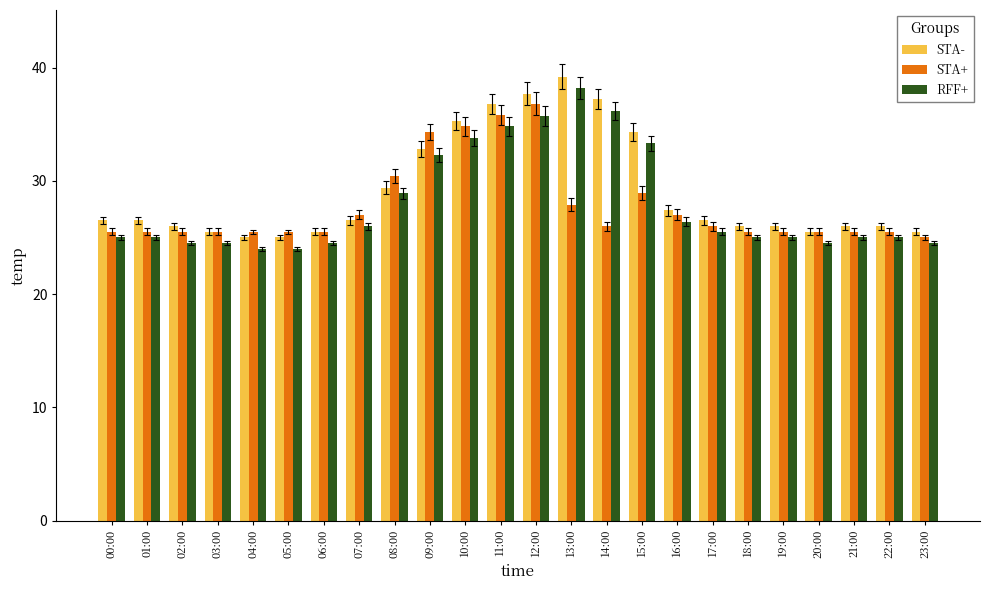

True or false: RFF+ has a value of 46.4 at 11:00.

False